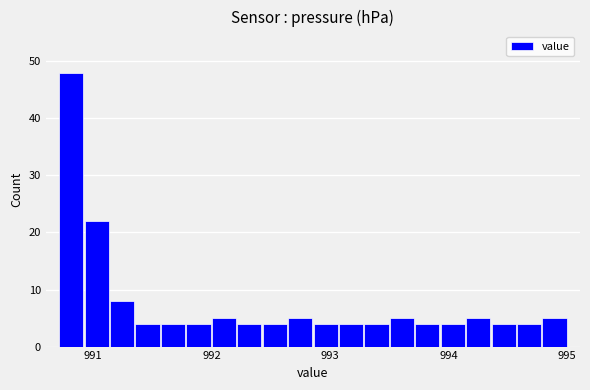

Read against the x-axis, roughly where is the centre of the tallest bar?

990.8